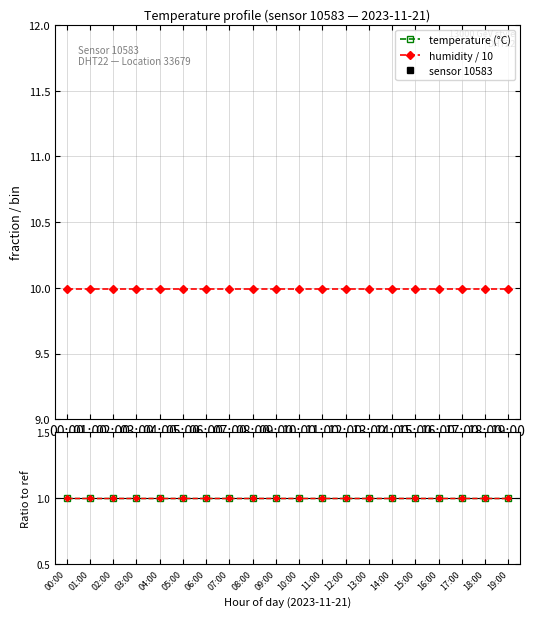

True or false: temp ratio and humidity ratio cross at least once.

False